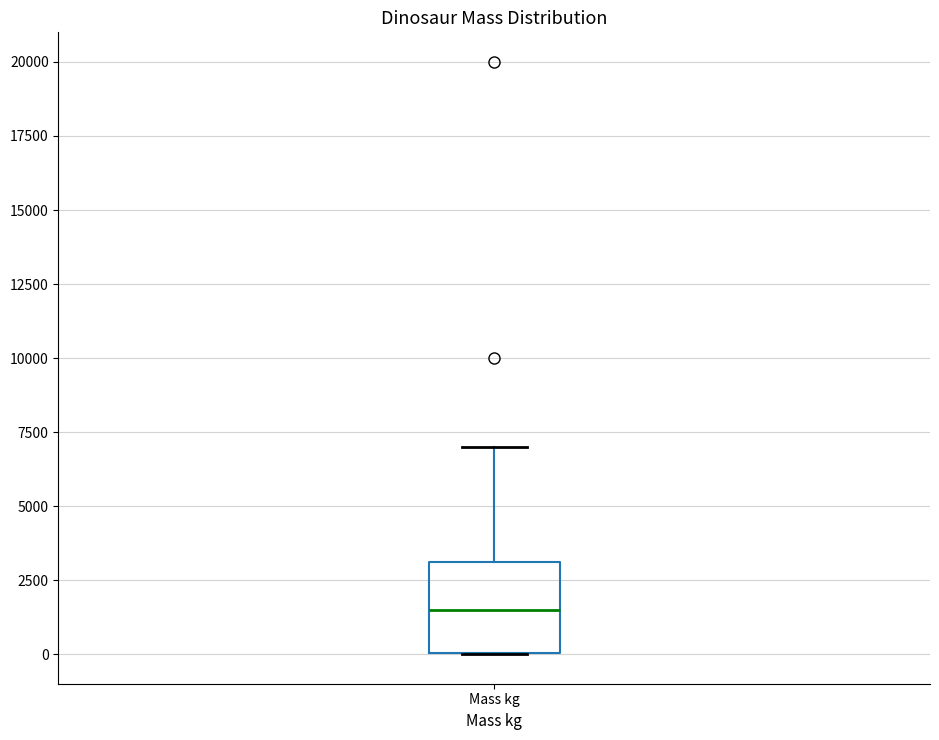

Where does the median line of the box for Mass kg sit on the y-axis? The values are not printed on the chart, so give them approximately, as read against the axis.

1500